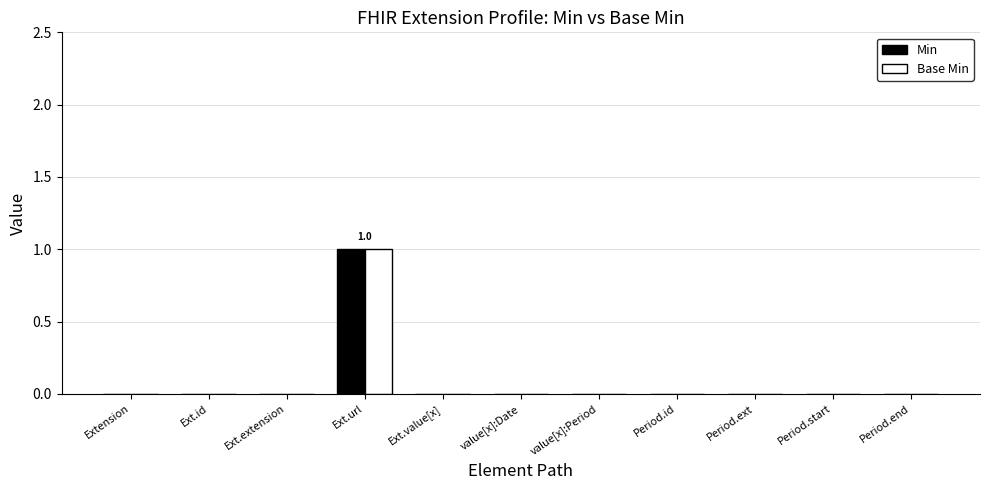

How many data points does each series have?

11